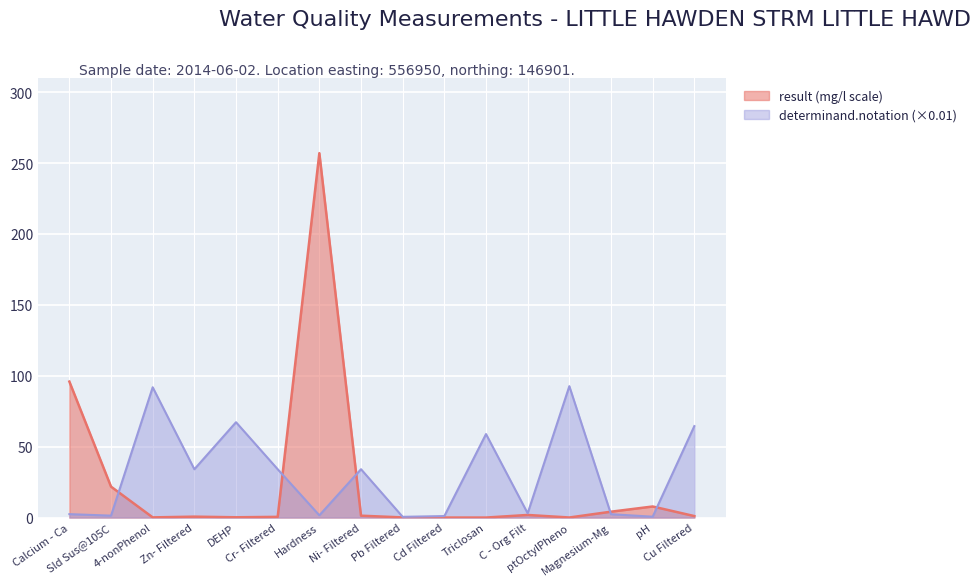

True or false: result (mg/l scale) has a value of 1.8 at C - Org Filt.

True